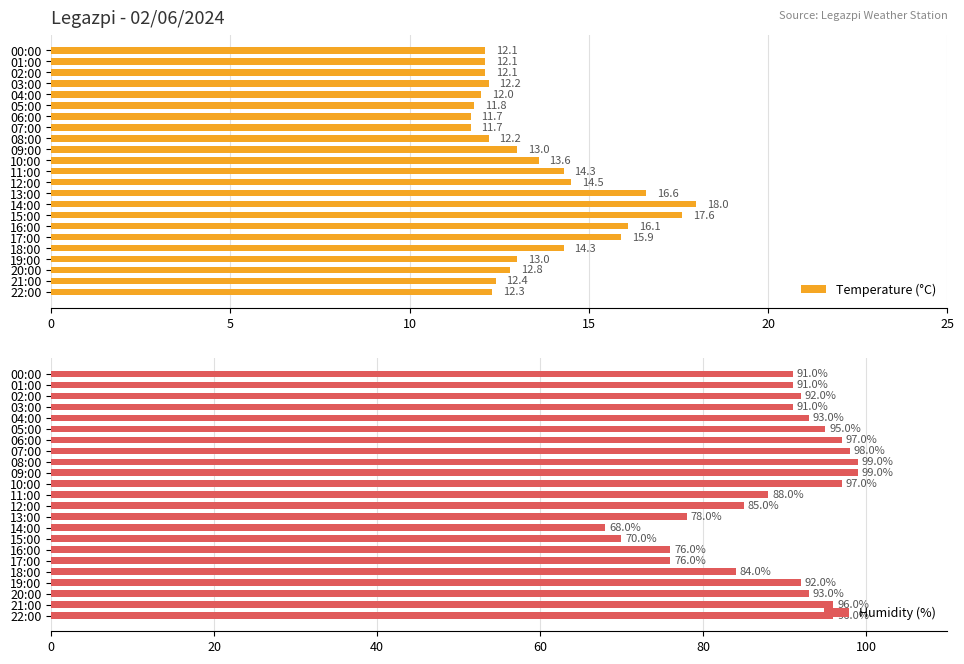

What are all the series names shown in the legend?

Temperature (°C), Humidity (%)